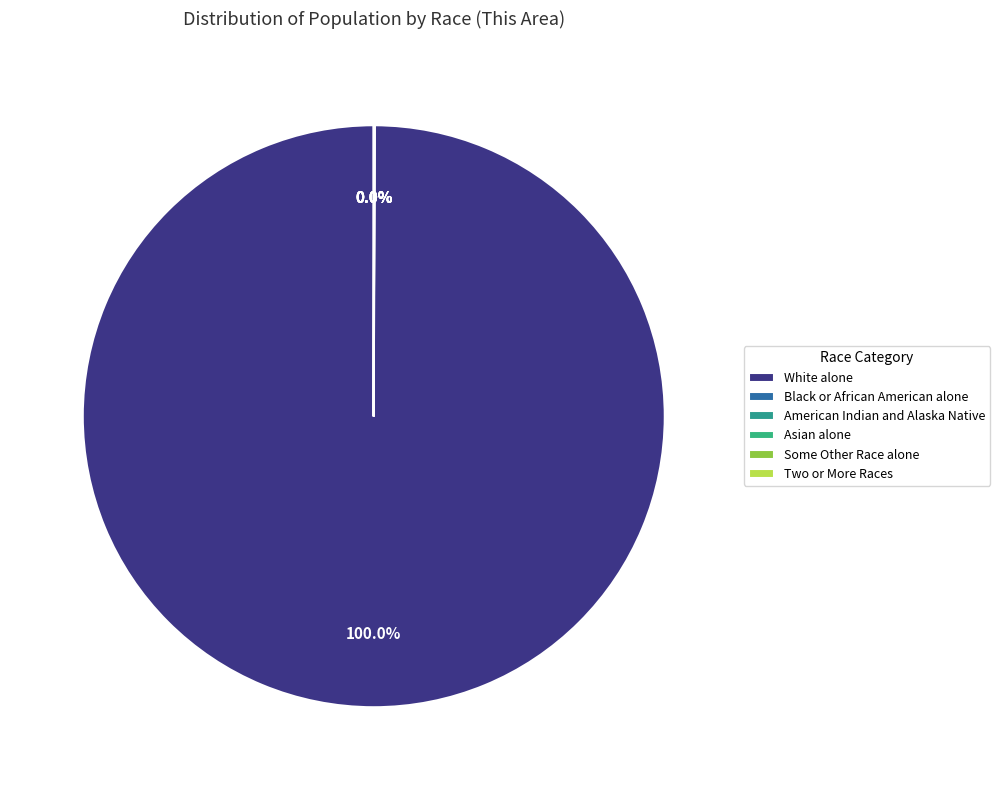

What is the largest slice in the pie chart?

White alone